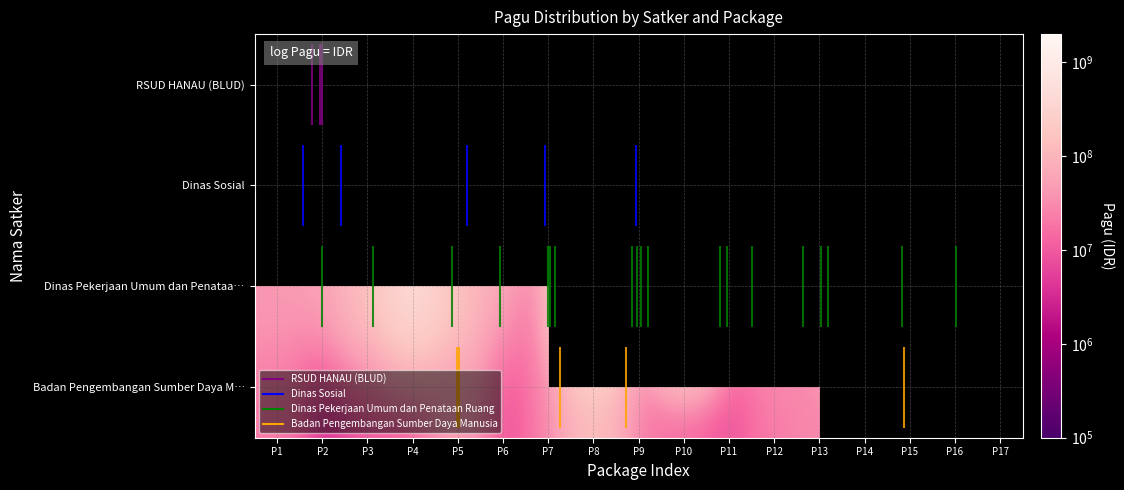

Read the Dinas Pekerjaan Umum dan Penataa… value at P3.

154840000.0